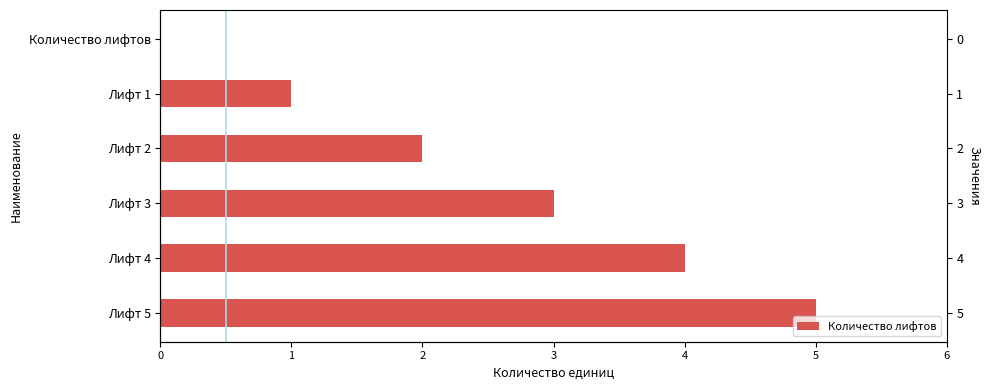

Which has a higher value, Лифт 4 or Лифт 3?

Лифт 4